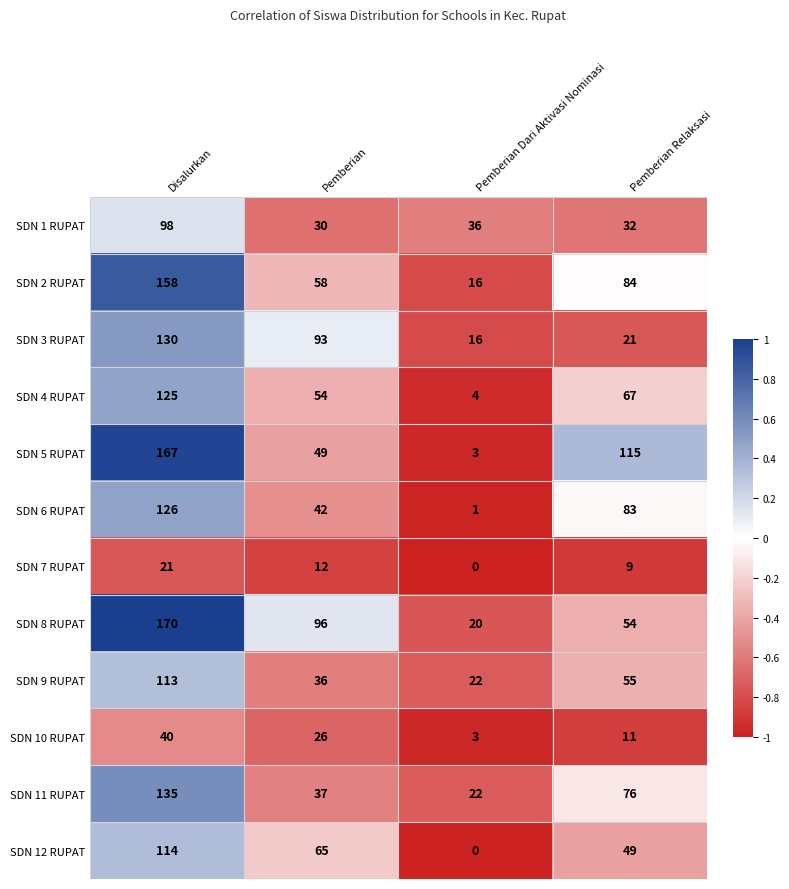

What is the sum of all SDN 11 RUPAT values?

270